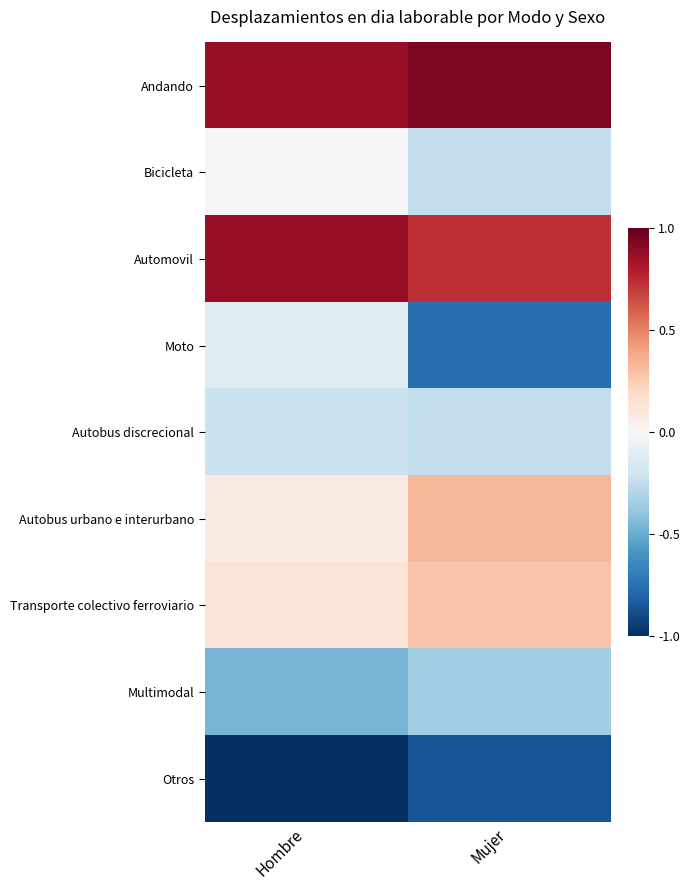

Which label corresponds to the smallest value in the chart?

Hombre